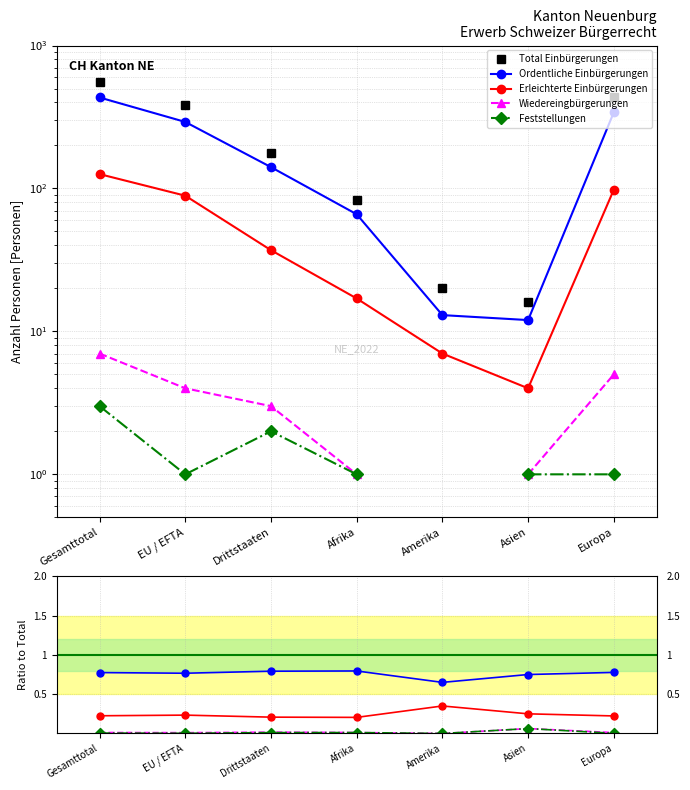

At which category does Feststellungen reach its first local valley?

EU / EFTA